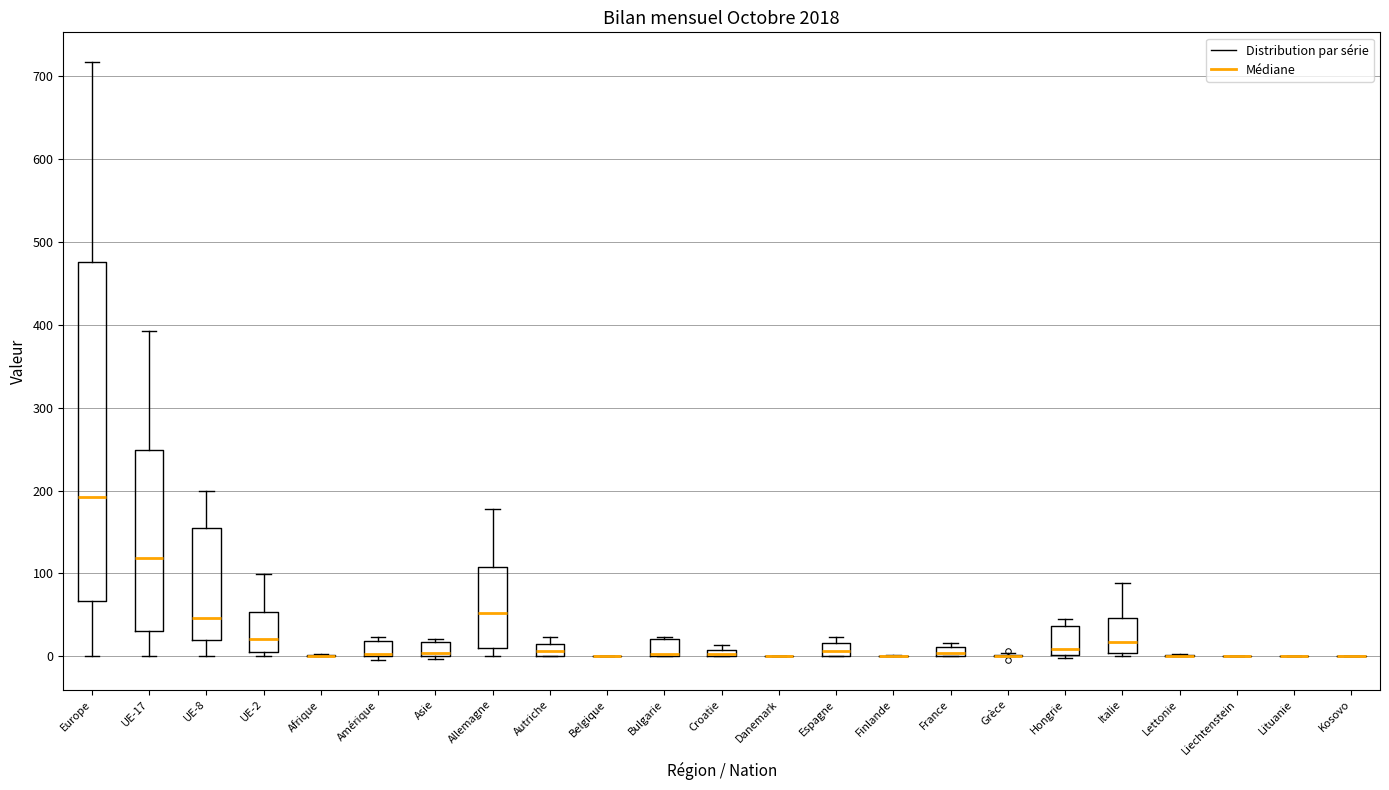

Where is the lower edge of the box for Croatie on the y-axis? The values are not printed on the chart, so give them approximately, as read against the axis.

0